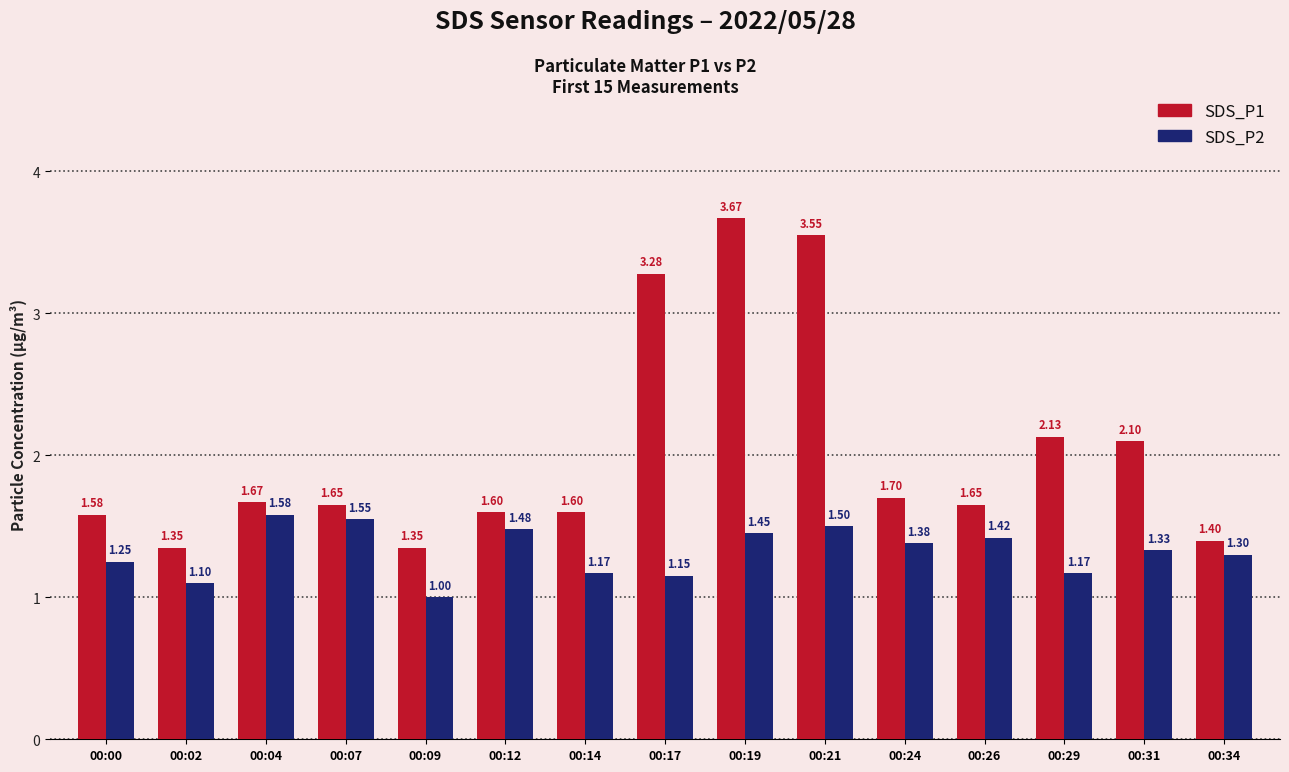

How many bars are there in total?

30